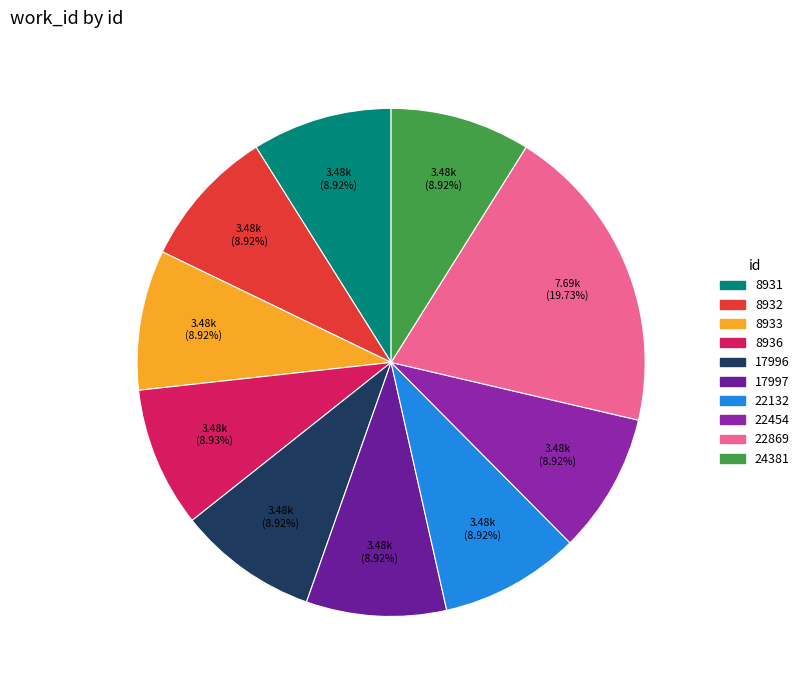

To the nearest percent, what percentage of the pie is 8932?

9%